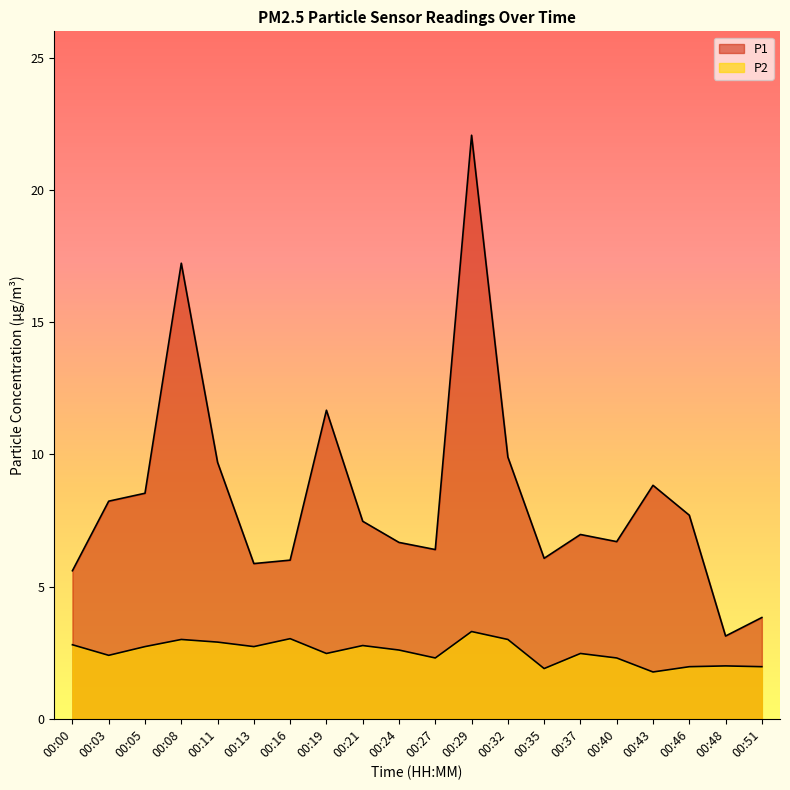

List the series in order of their peak value, highest first.

P1, P2